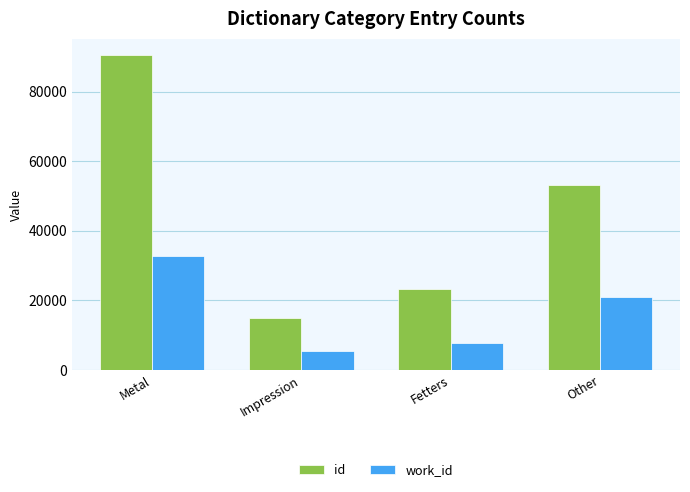

What is the difference between the work_id values at Other and Metal?

11768